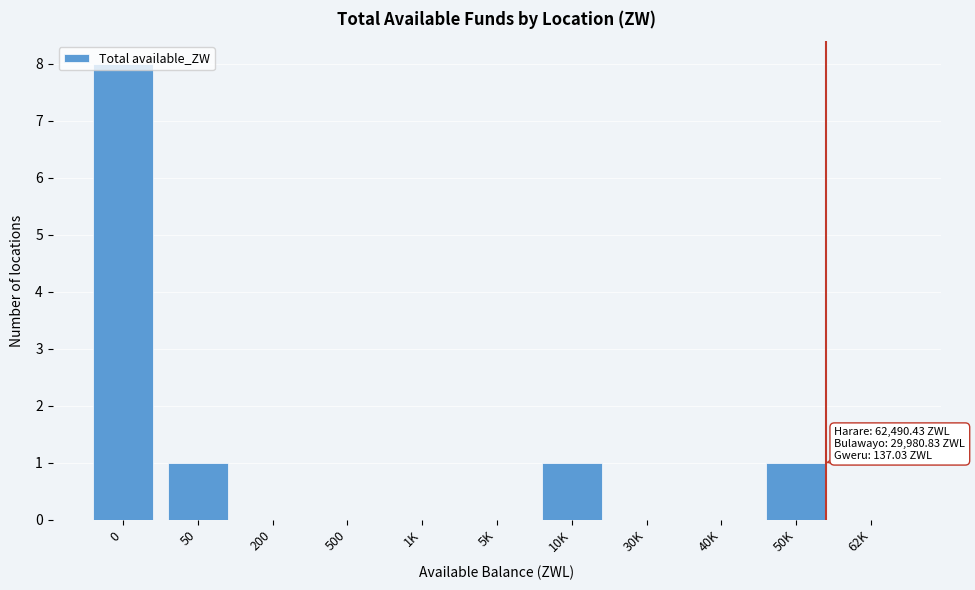

The value at 10K is 1. True or false?

True